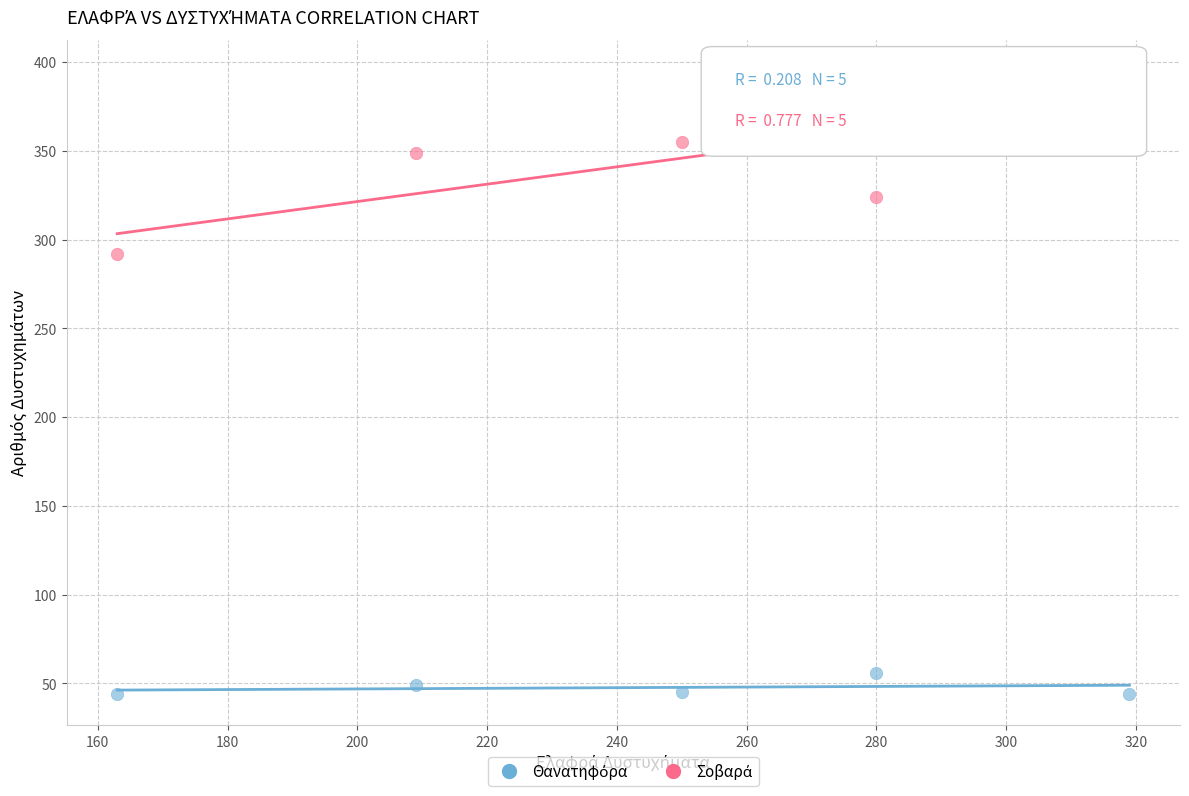

Across all data points, what is the range of Y values (max minus min)?

351